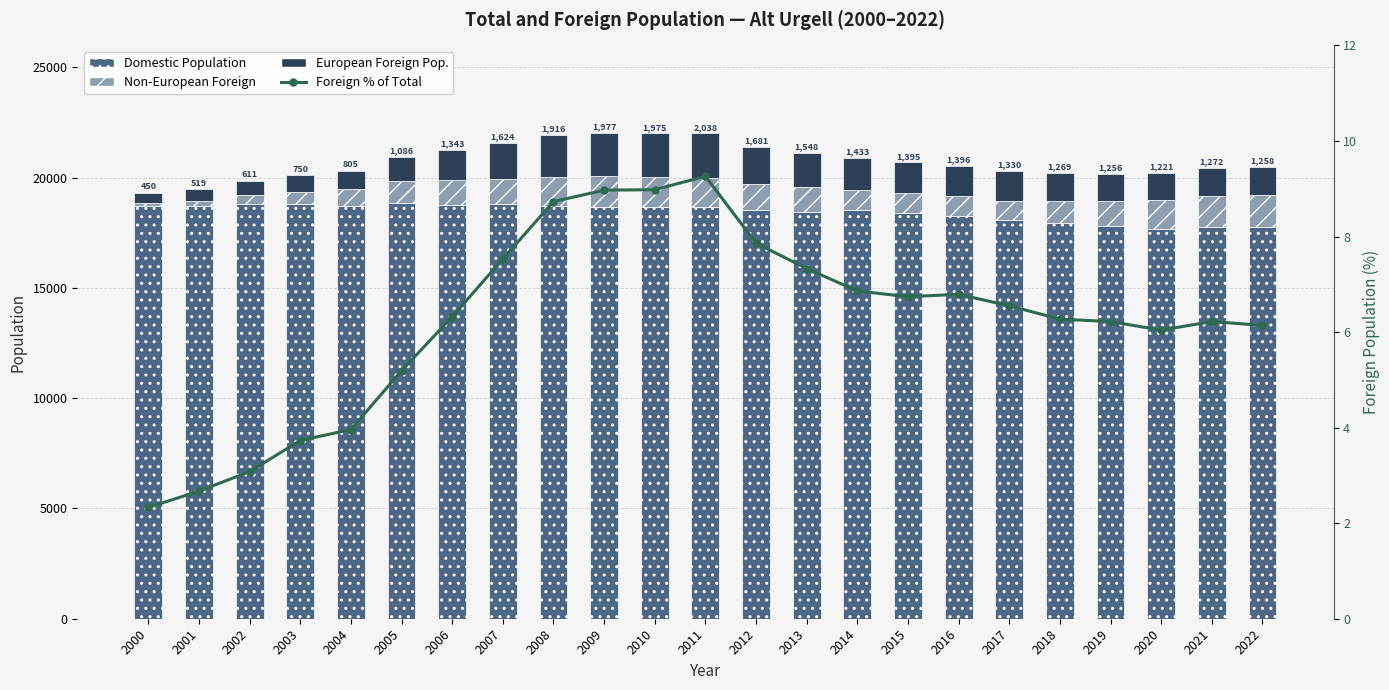

The European Foreign Pop. series shows 629.6 at 2000. True or false?

False